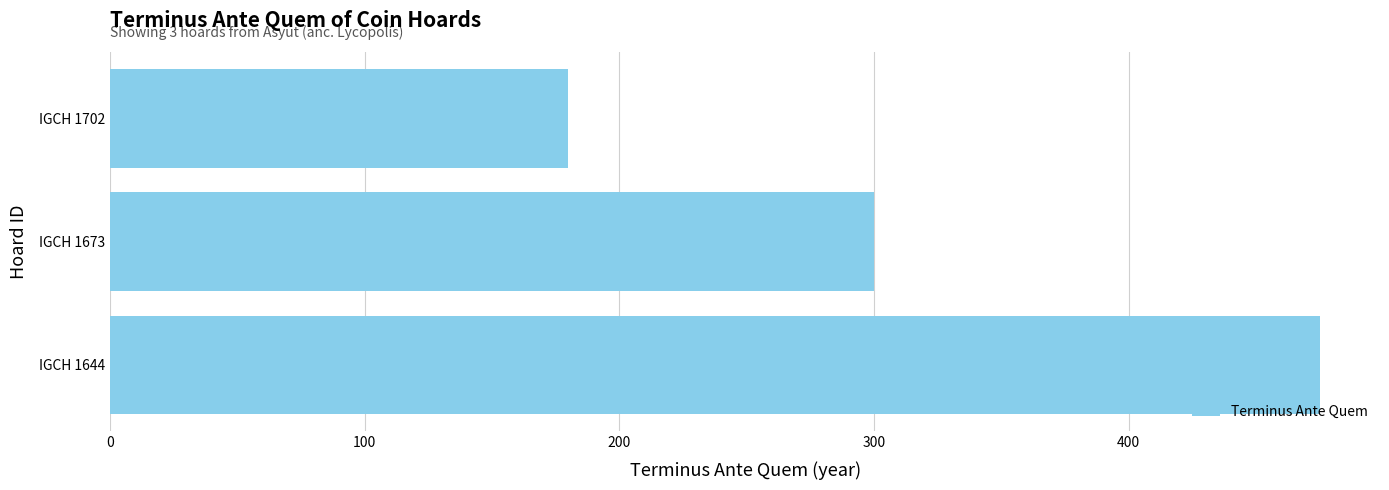

Reading bottom to top, transcribe all the data shown in this chart.

IGCH 1644=475	IGCH 1673=300	IGCH 1702=180